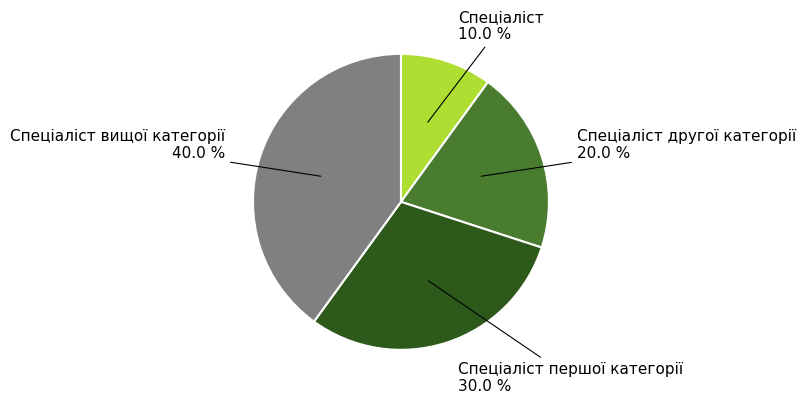

Which slice is the smallest?

Спеціаліст